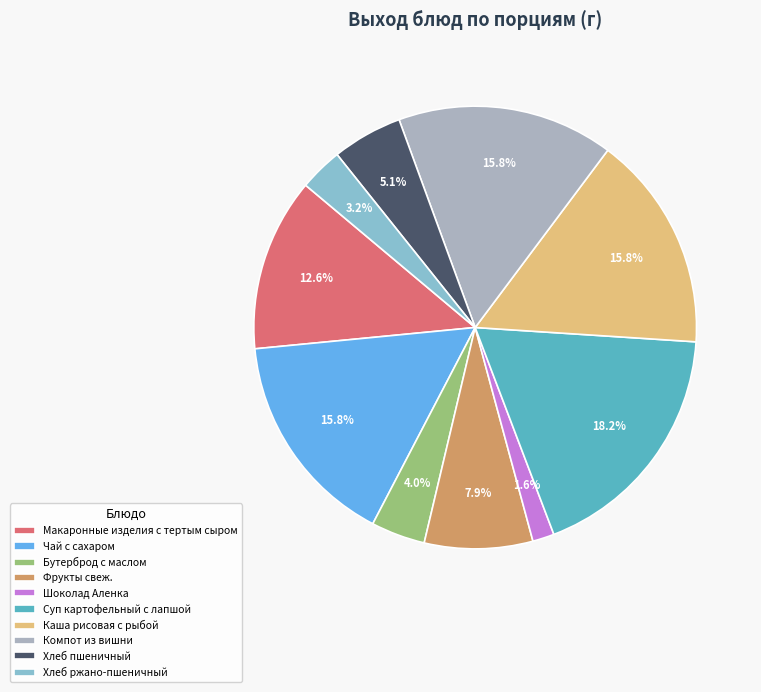

Which slice is the largest?

Суп картофельный с лапшой